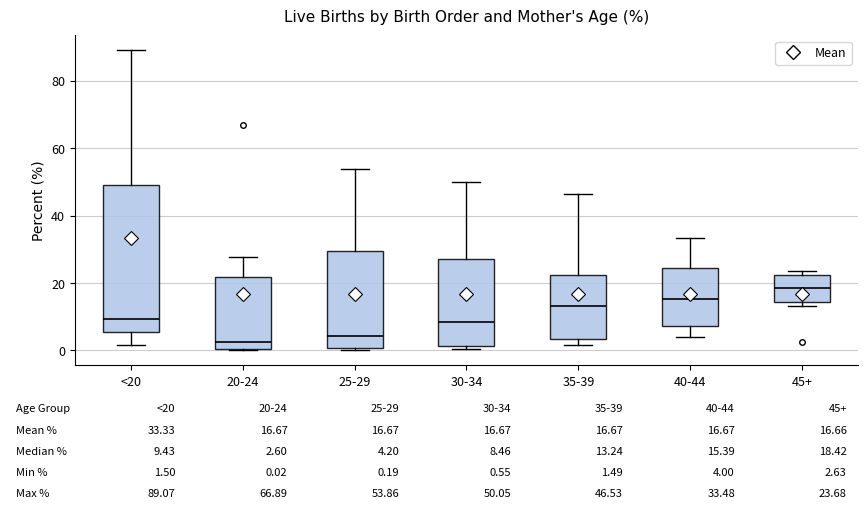

Comparing the boxes themselves (not the whiskers), which one is the tallest?

<20